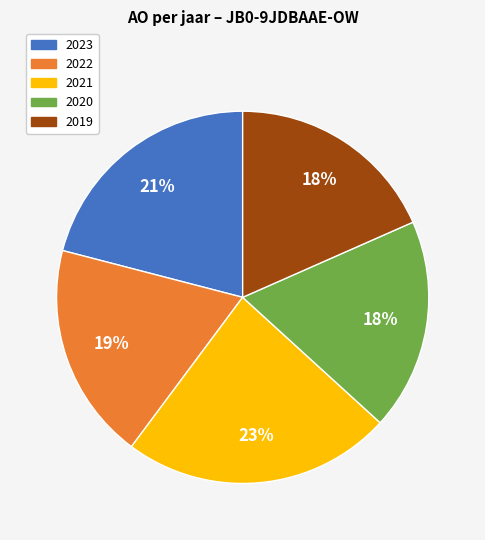

Between 2023 and 2020, which is larger?

2023